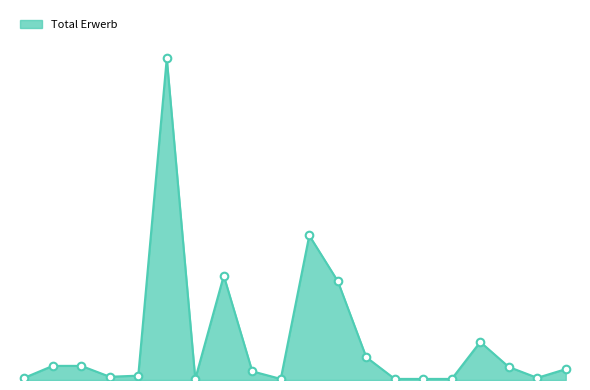

Does the chart have visible grid lines?

No